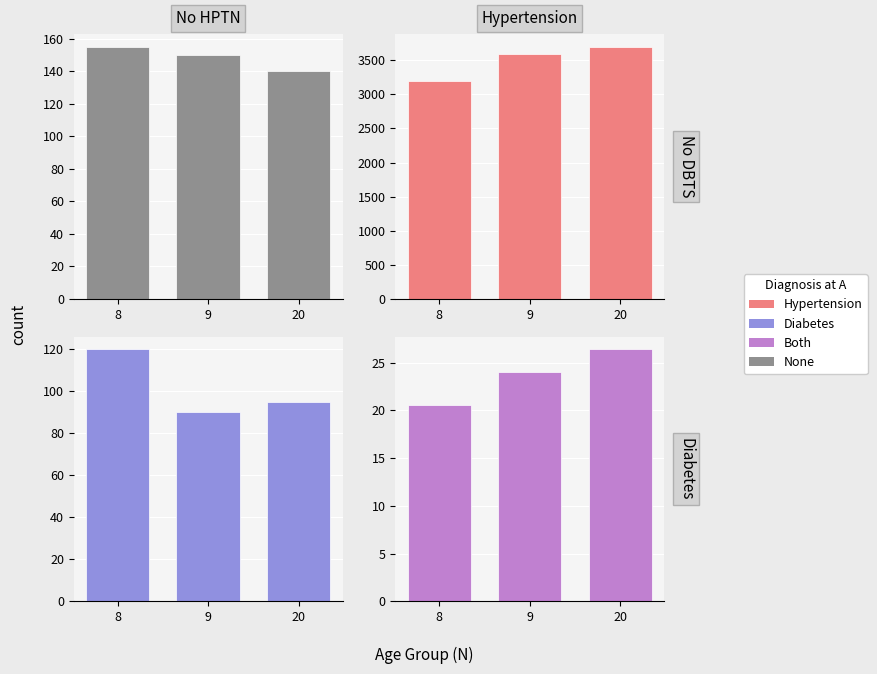

Reading left to right, list all the values displayed in this chart.

None: 155.0	150.0	140.0
Hypertension: 3200.0	3600.0	3700.0
Diabetes: 120.0	90.0	95.0
Both: 20.6	24.0	26.4